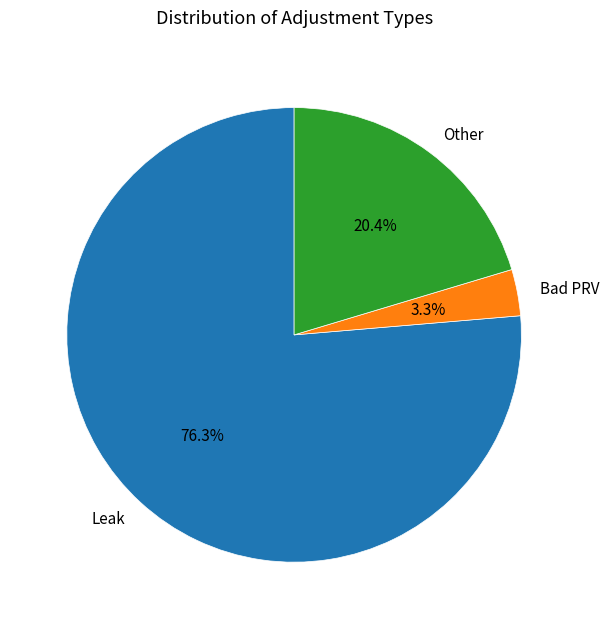

Count the number of slices in the pie.

3